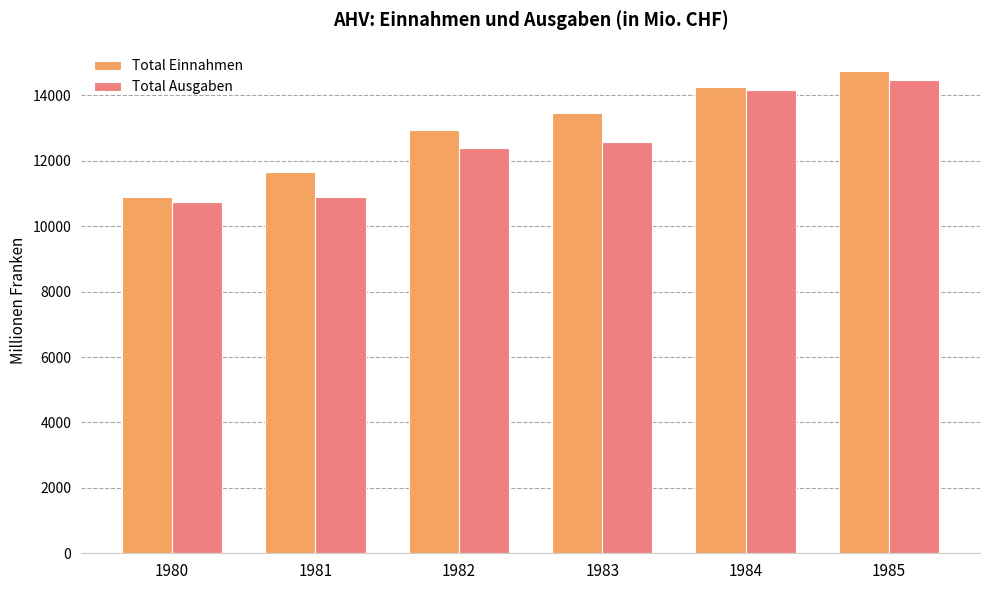

Rank the series by their average value, from lowest to highest.

Total Ausgaben, Total Einnahmen